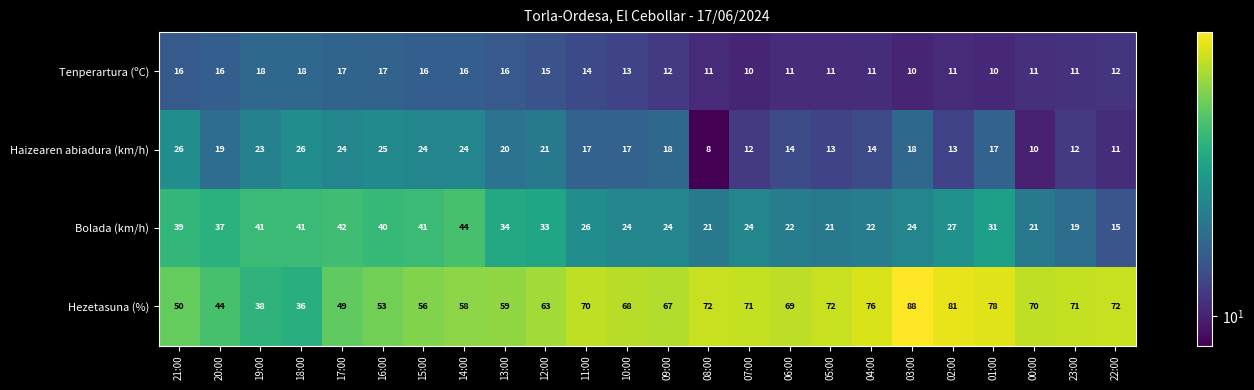

The value of Tenperartura (ºC) at 07:00 is 10. True or false?

True